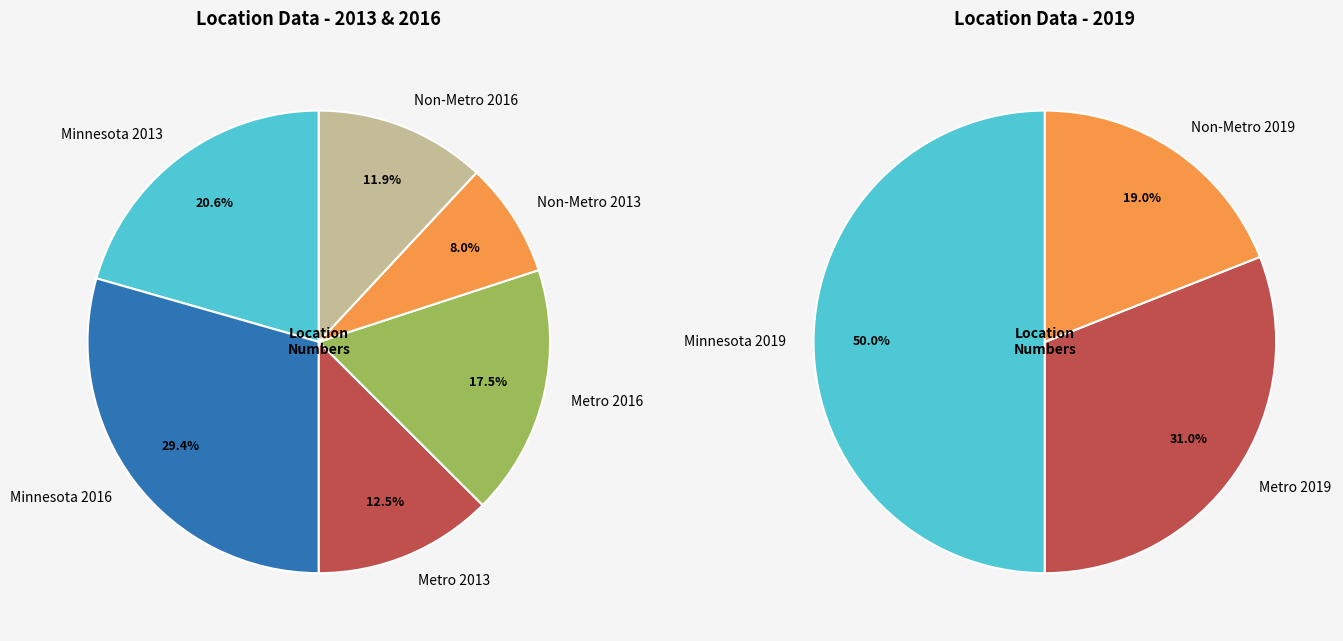

Which category has the biggest portion of the pie?

Minnesota 2016